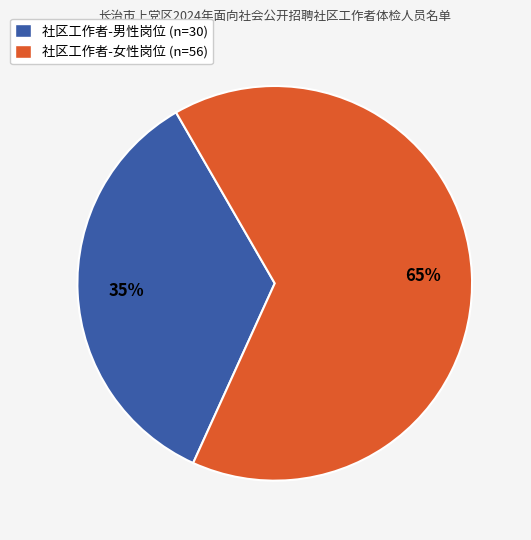

True or false: 社区工作者-女性岗位 accounts for 75% of the total.

False